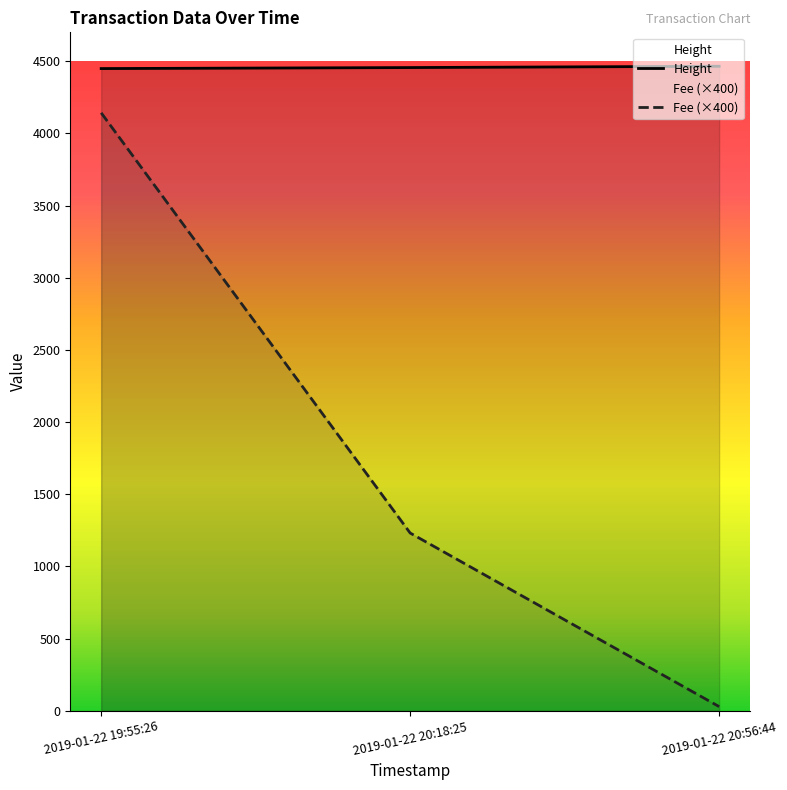

Is it true that Height equals 4465.0 at 2019-01-22 20:56:44?

True